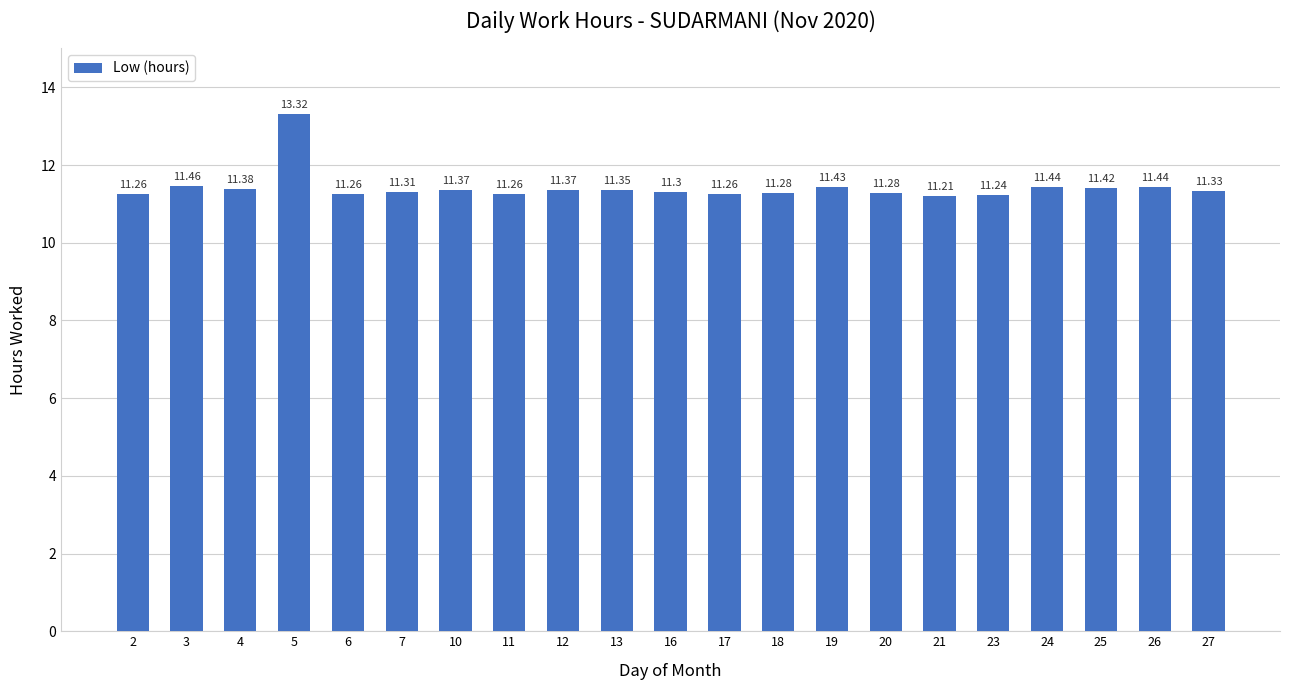

What is the ratio of the value at 10 to the value at 25?

1.0